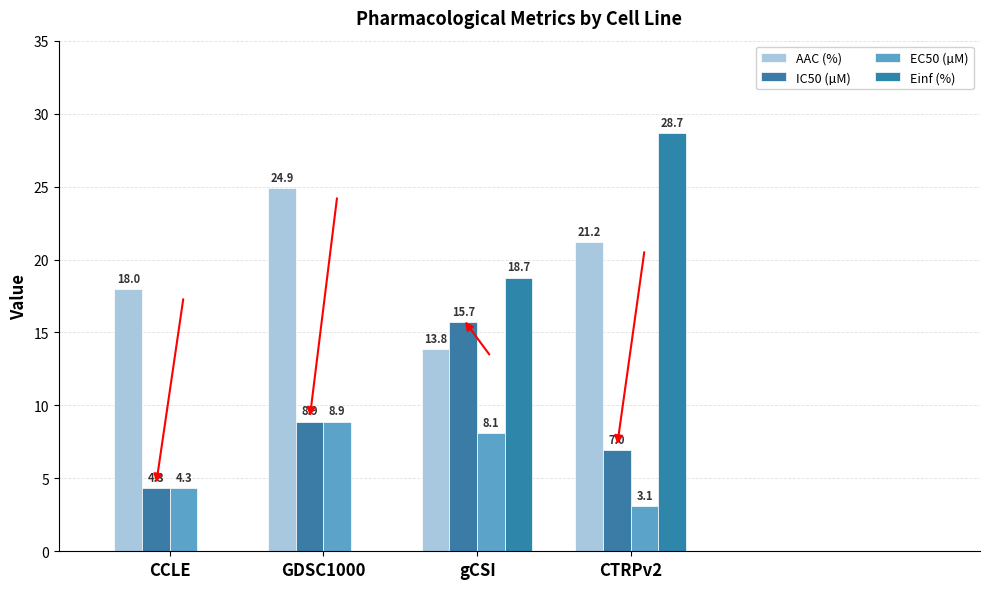

How many data points in IC50 (µM) are above 8?

2